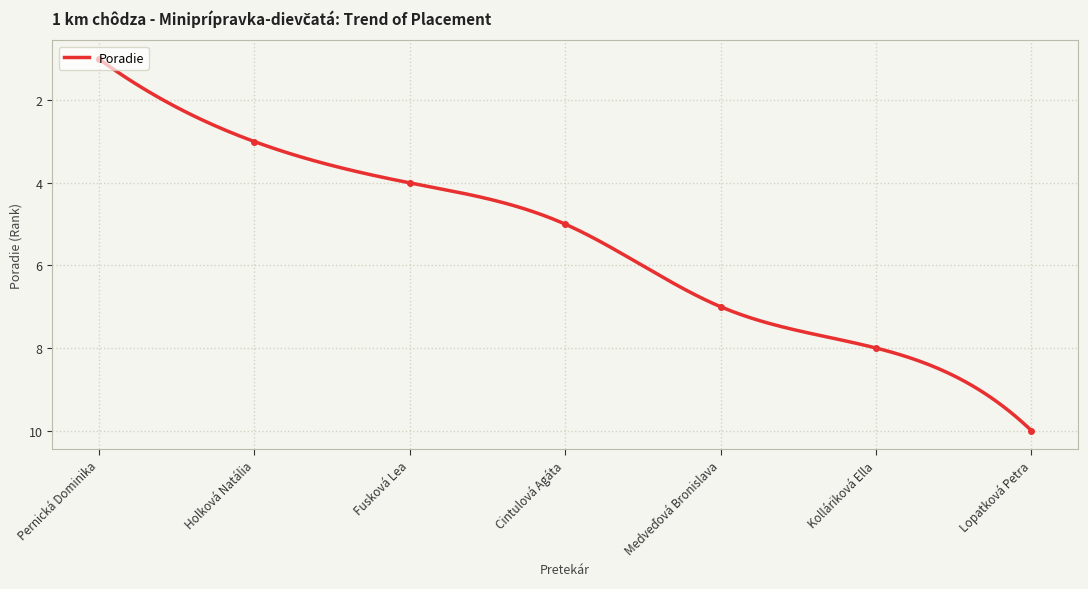

How many values are between 3 and 8?

5